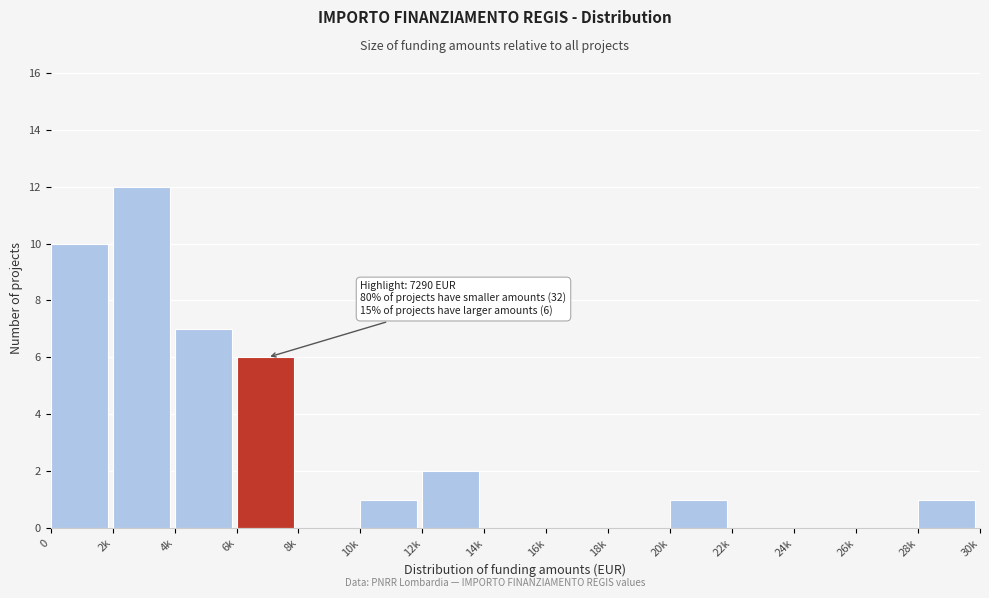

Reading left to right, transcribe all the data shown in this chart.

0=10	2k=12	4k=7	6k=6	8k=0	10k=1	12k=2	14k=0	16k=0	18k=0	20k=1	22k=0	24k=0	26k=0	28k=1